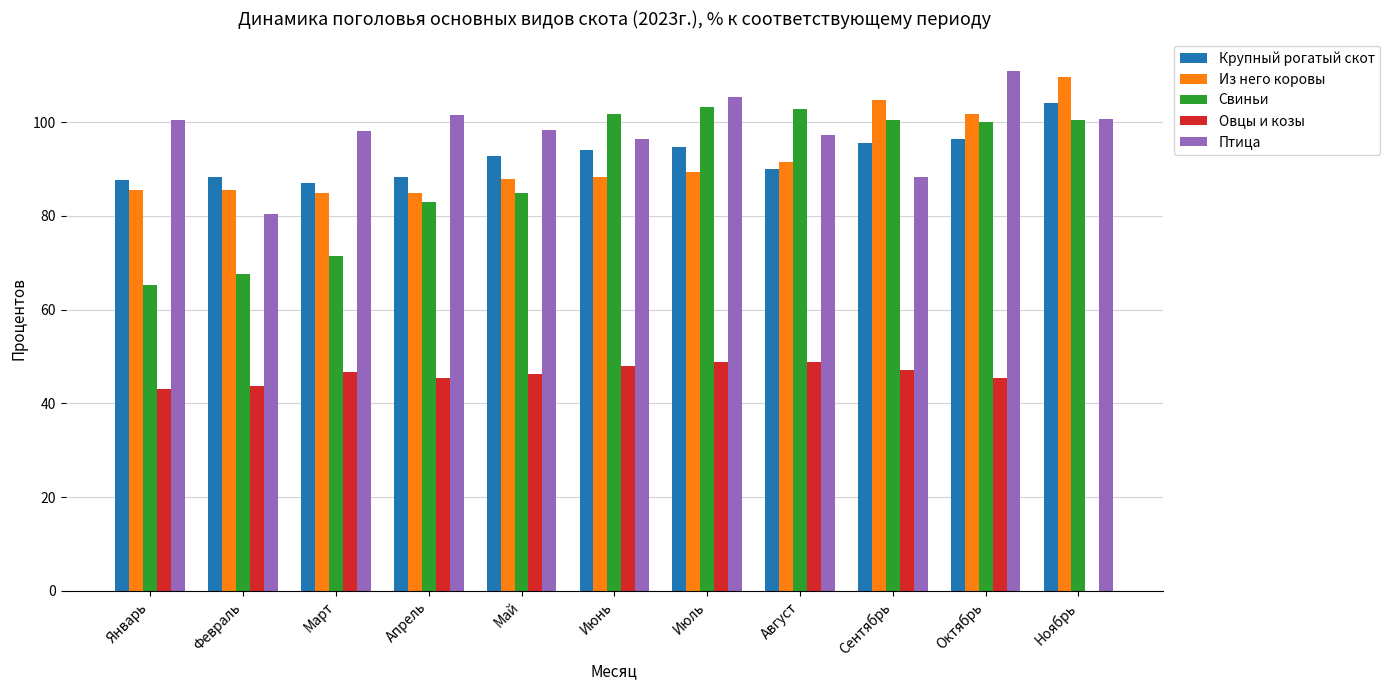

At which category is the sum across all series the highest?

Октябрь